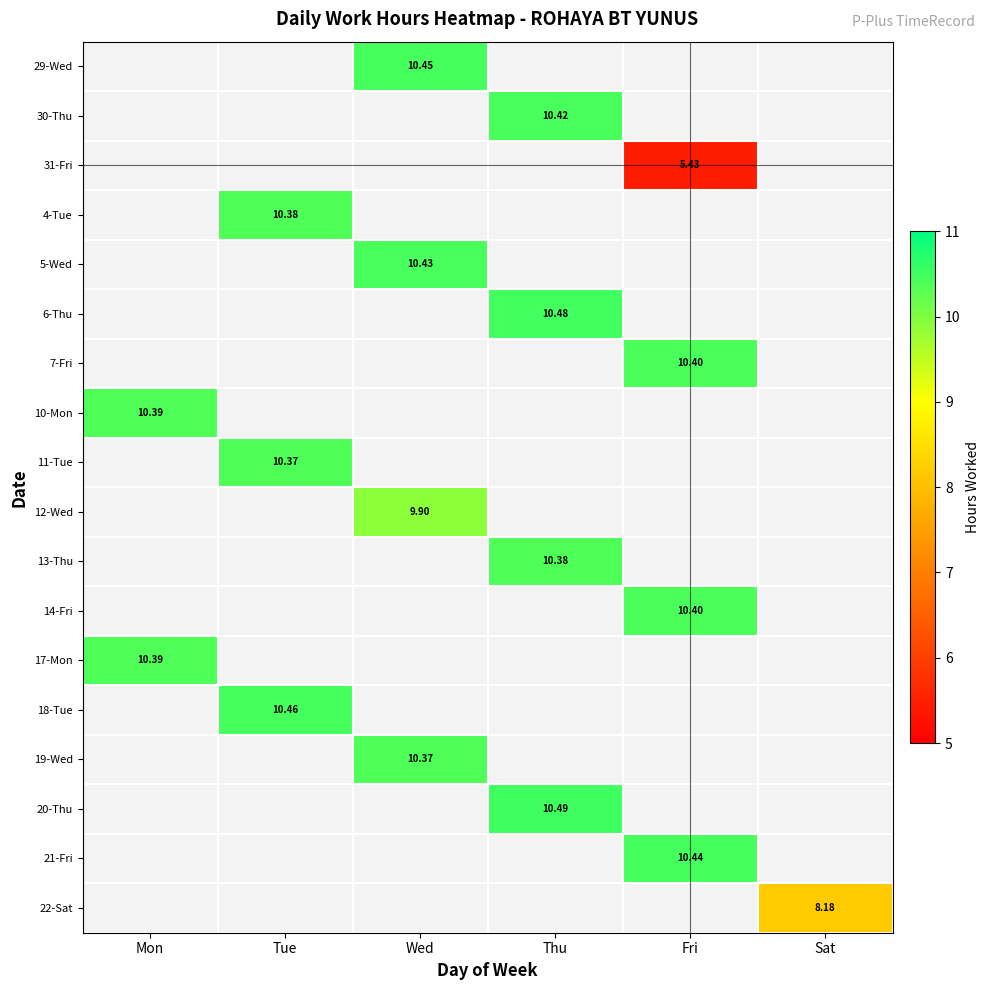

How many distinct data groups are displayed?

18